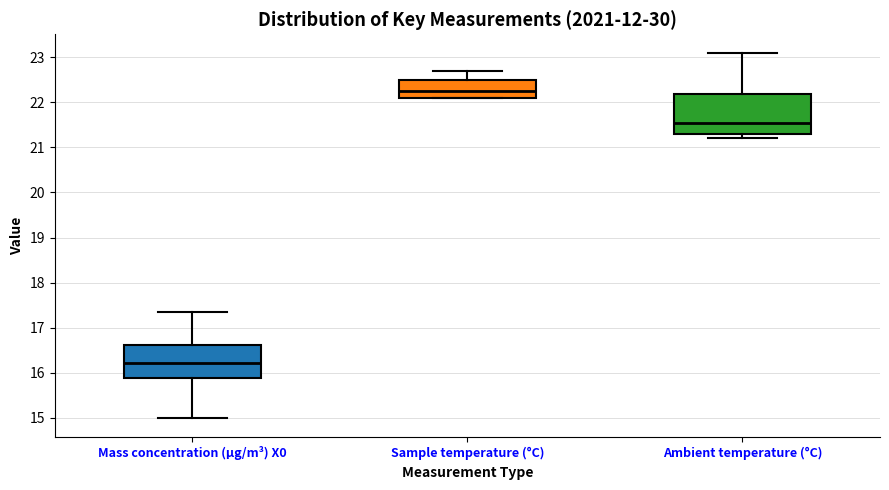

Which box's median line is the lowest?

Mass concentration (μg/m³) X0